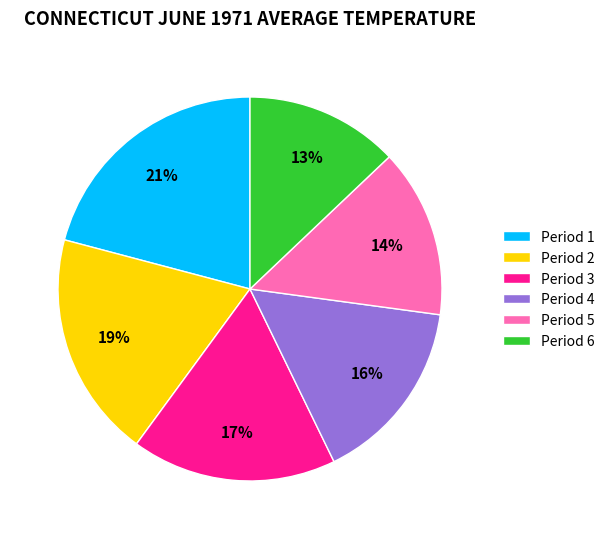

Combined, do Period 2 and Period 1 account for over 50%?

No